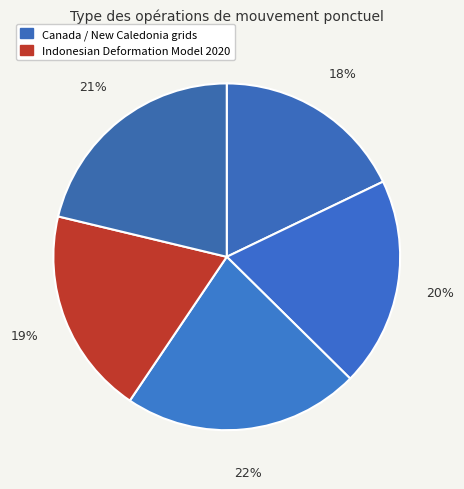

Count the number of slices in the pie.

5